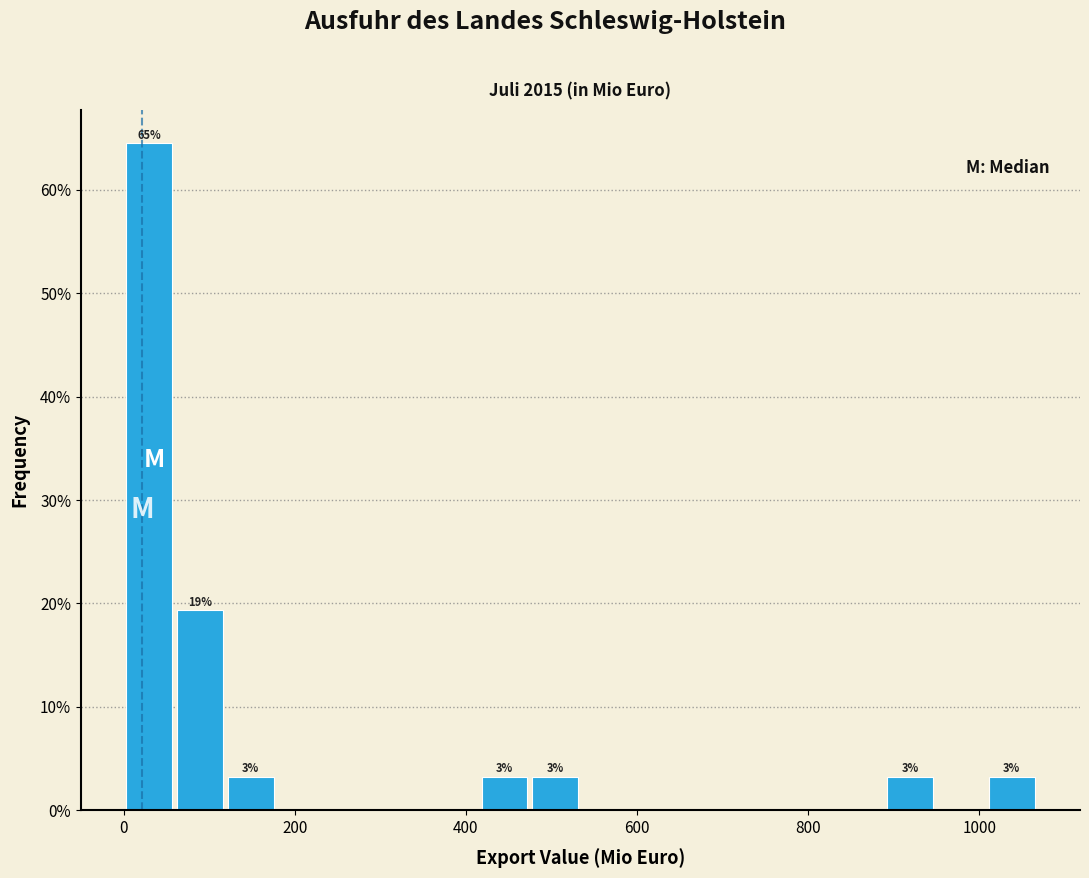

Around what value on the x-axis is the tallest bar? Give the approximate position of its centre, as read against the axis.

20